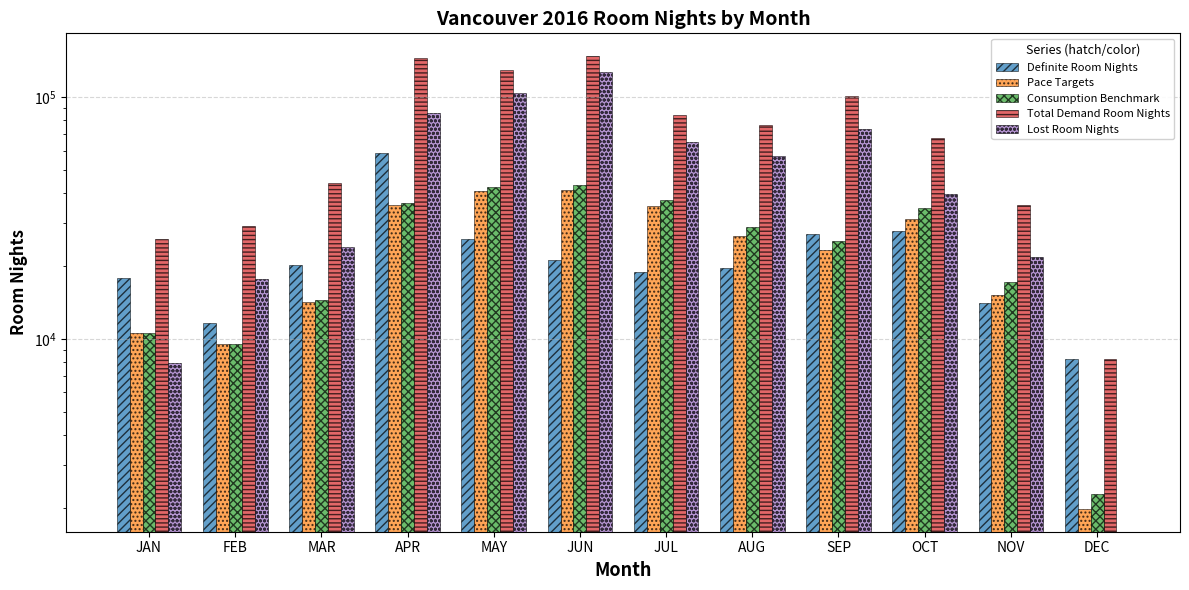

Which category has the highest value in the Consumption Benchmark series?

JUN